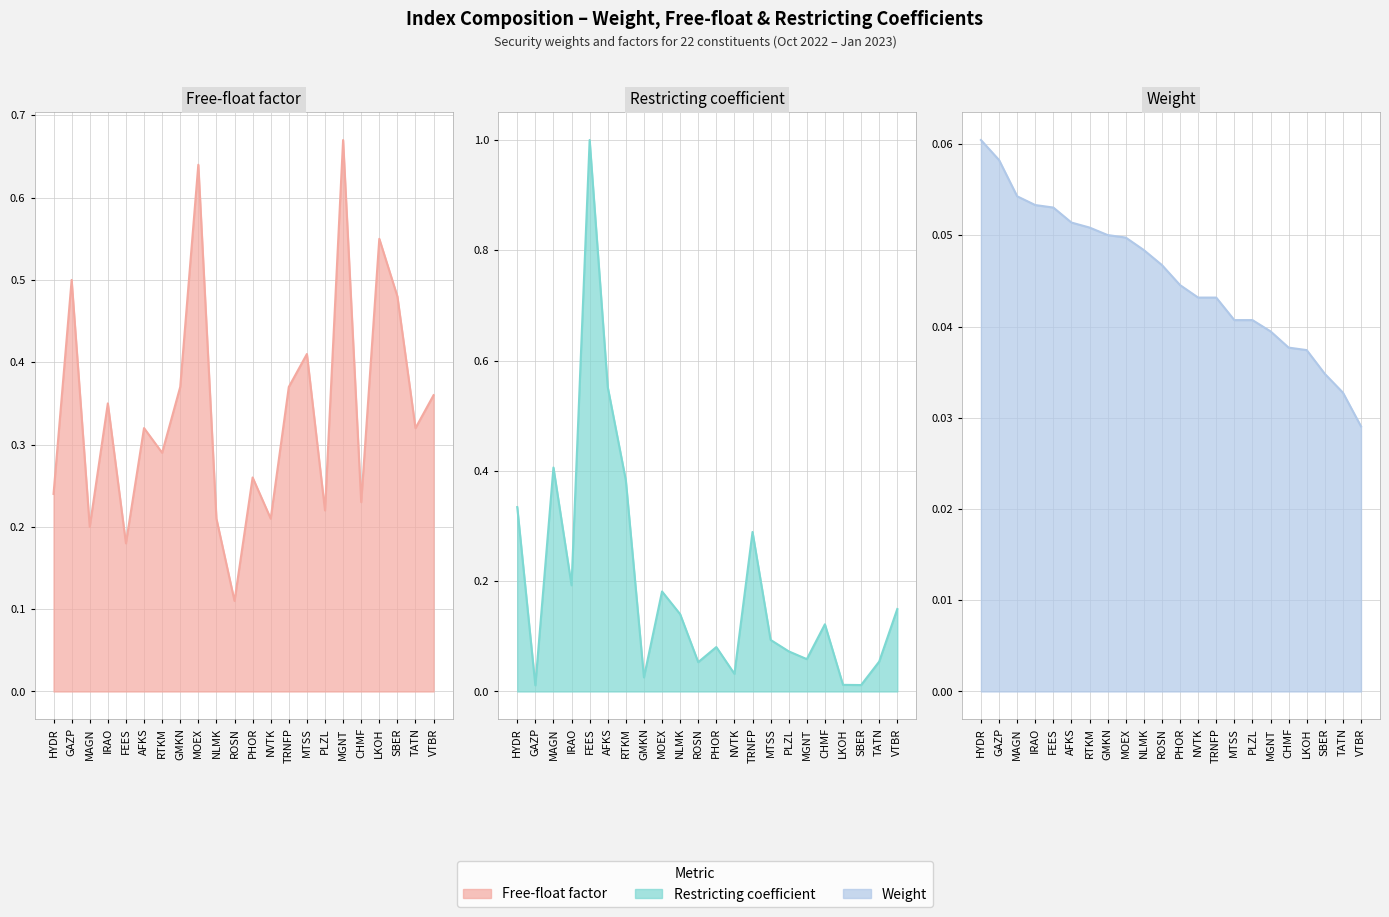

Reading right to left, what are all the values shown in this chart?

Free-float factor: 0.4	0.3	0.5	0.6	0.2	0.7	0.2	0.4	0.4	0.2	0.3	0.1	0.2	0.6	0.4	0.3	0.3	0.2	0.3	0.2	0.5	0.2
Restricting coefficient: 0.1	0.1	0.0	0.0	0.1	0.1	0.1	0.1	0.3	0.0	0.1	0.1	0.1	0.2	0.0	0.4	0.6	1.0	0.2	0.4	0.0	0.3
Weight: 0.0	0.0	0.0	0.0	0.0	0.0	0.0	0.0	0.0	0.0	0.0	0.0	0.0	0.0	0.1	0.1	0.1	0.1	0.1	0.1	0.1	0.1